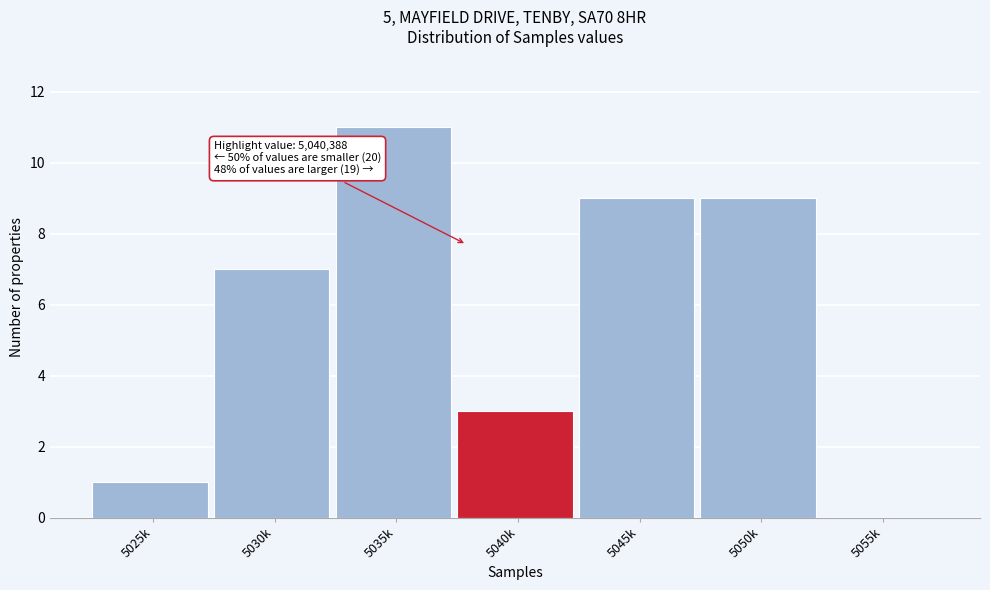

Reading left to right, extract all data points from this chart.

5025k=1	5030k=7	5035k=11	5040k=3	5045k=9	5050k=9	5055k=0